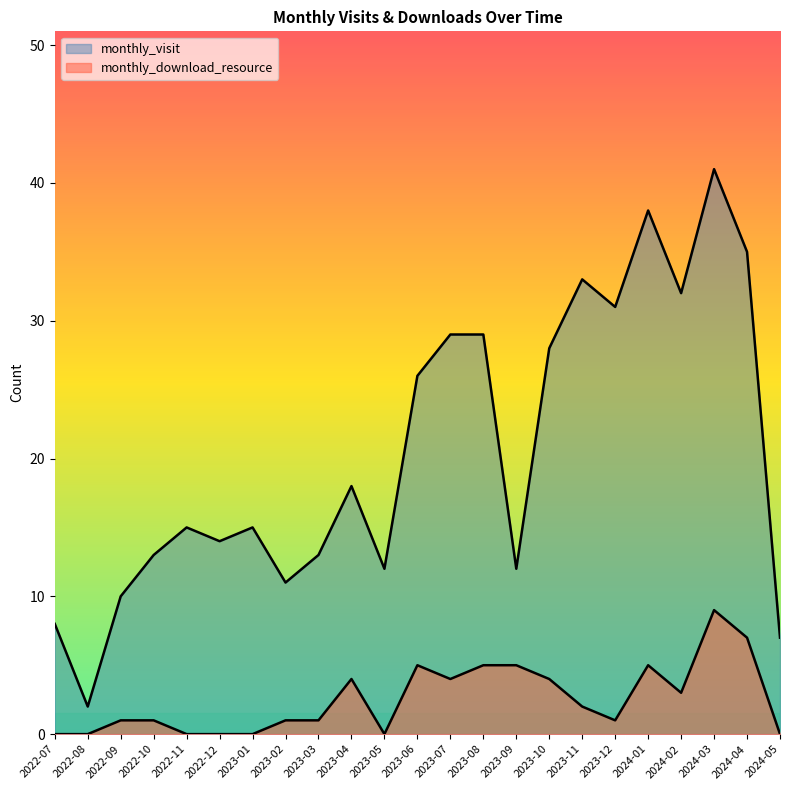

Which label corresponds to the largest value in the chart?

2024-03